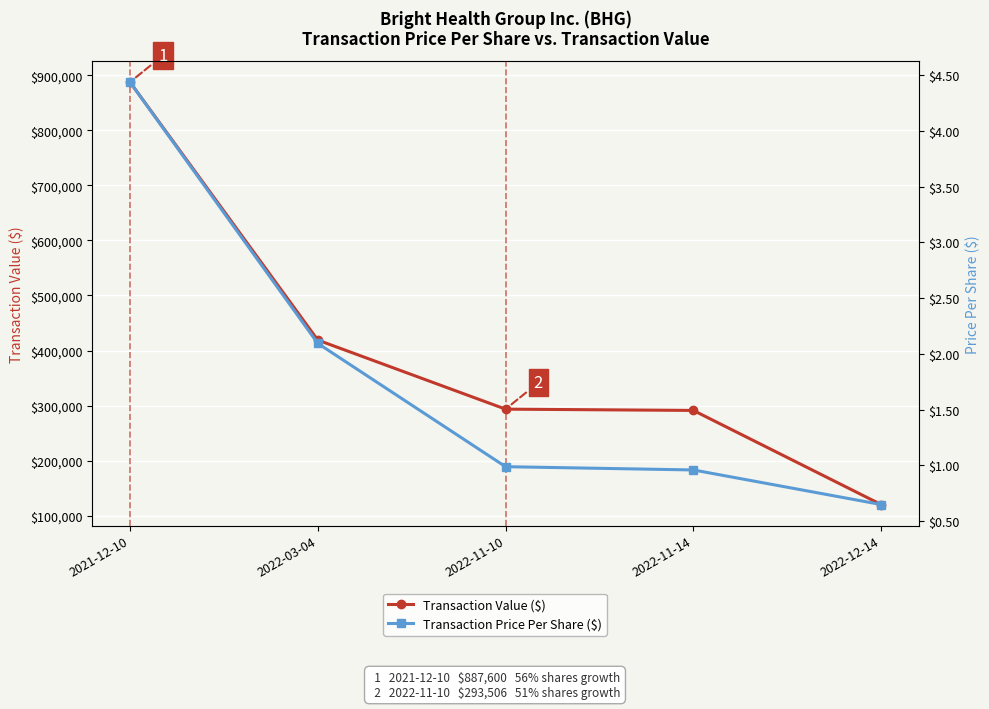

What is the label of the 1st point from the right?

2022-12-14